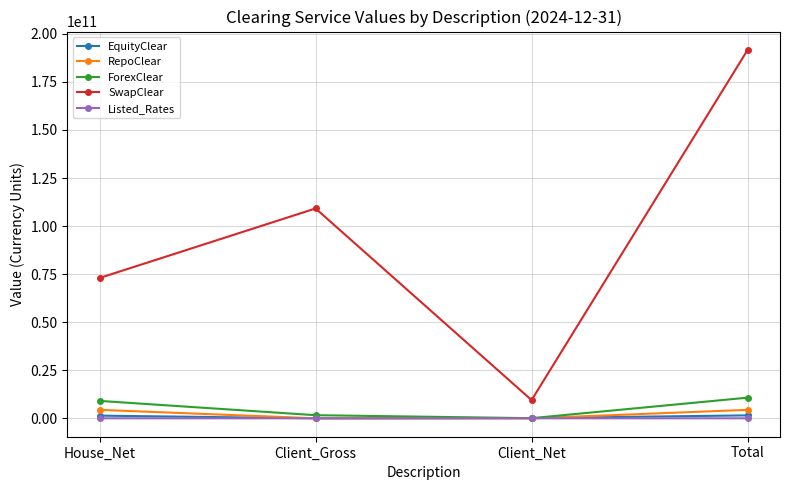

At which category is the sum across all series the highest?

Total